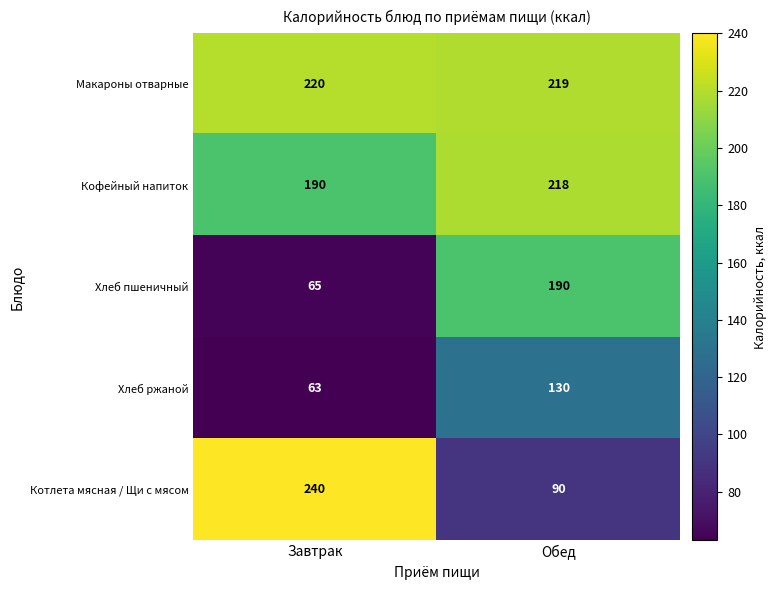

At which label is Кофейный напиток closest to 204?

Завтрак